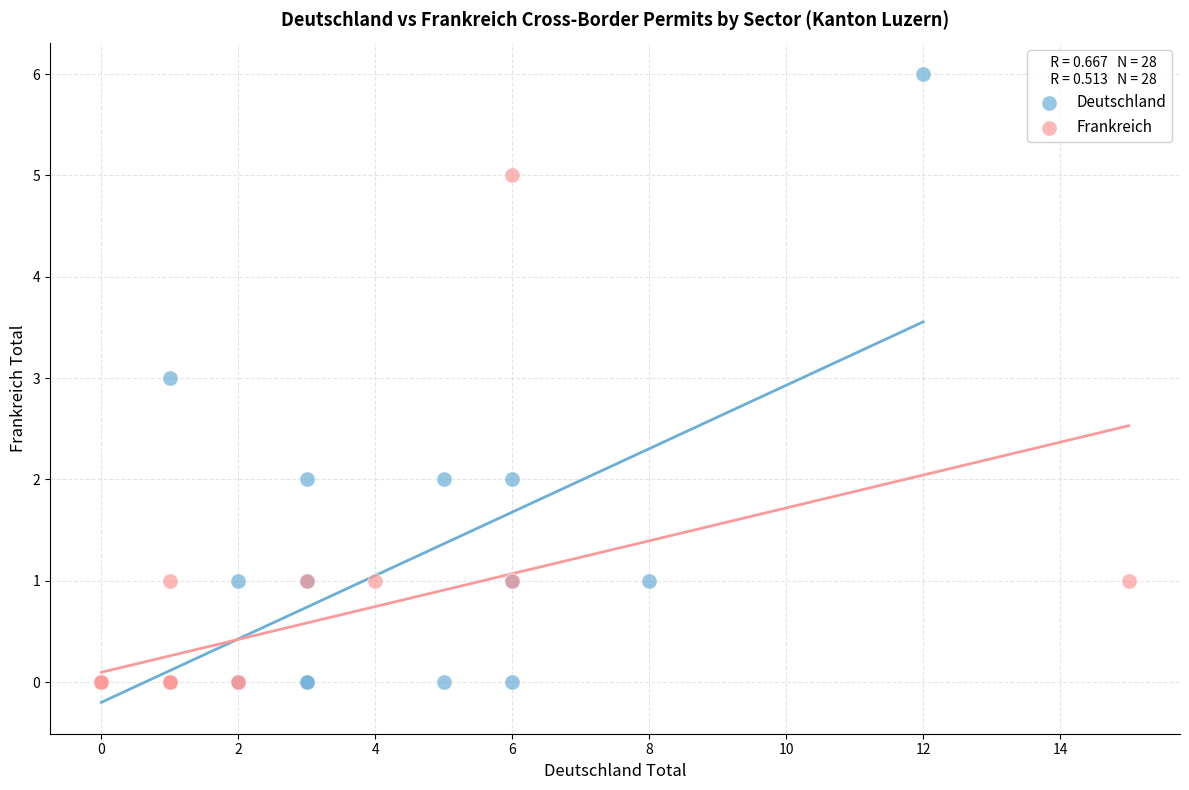

Which series reaches the maximum Y coordinate?

Deutschland